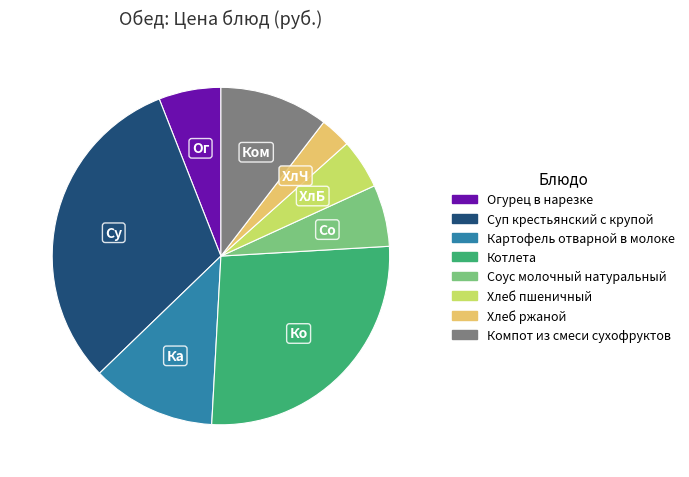

Is it true that Соус молочный натуральный is 17% of the pie?

False